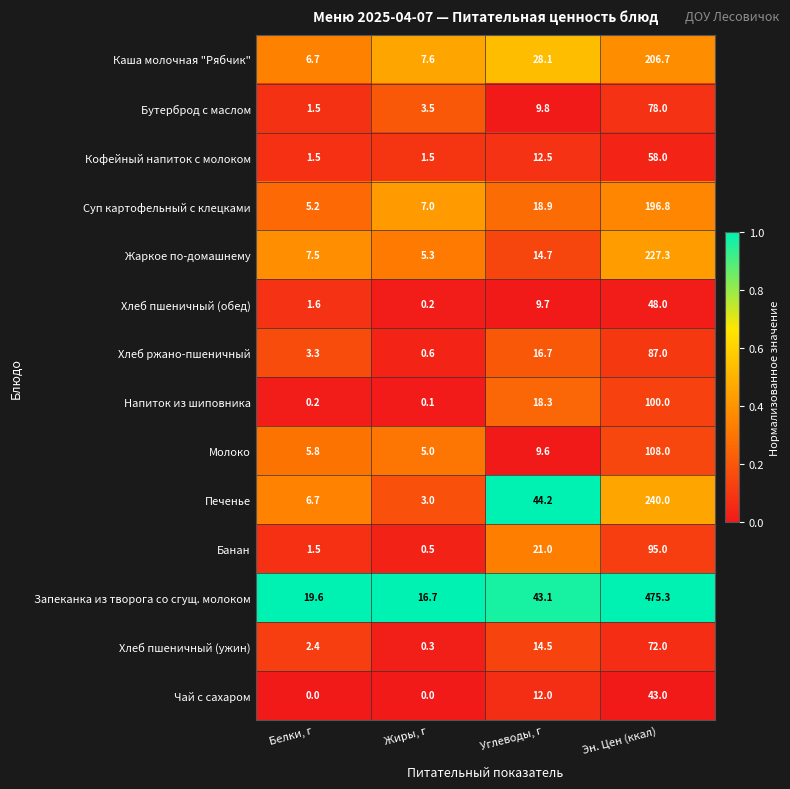

What is the sum of all Жаркое по-домашнему values?

254.8